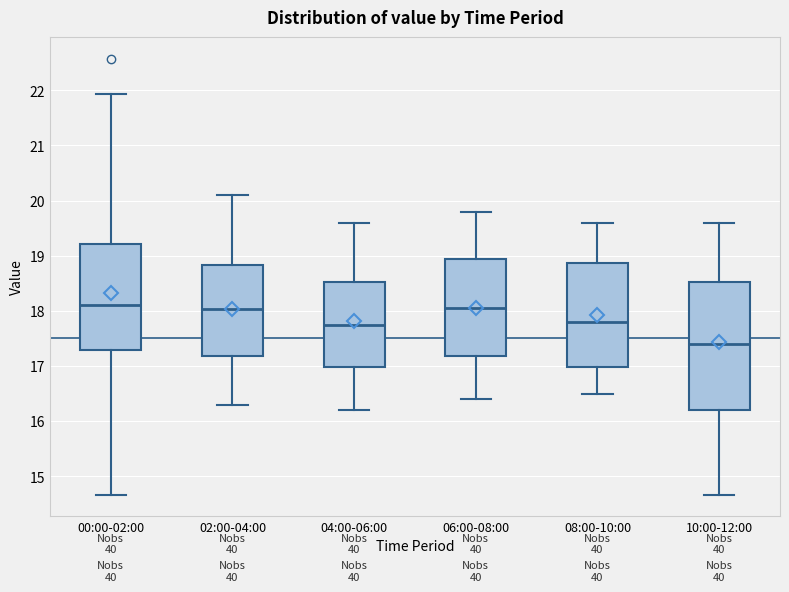

Reading left to right, read every box against the y-axis: the position of its median line, the range the box covers, and the ends of its whiskers. The values are not printed on the chart, so give them approximately, as read against the axis.

00:00-02:00: median 18.1, box 17.3 to 19.2, whiskers 14.7 to 21.9
02:00-04:00: median 18.0, box 17.2 to 18.8, whiskers 16.3 to 20.1
04:00-06:00: median 17.8, box 17.0 to 18.5, whiskers 16.2 to 19.6
06:00-08:00: median 18.1, box 17.2 to 19.0, whiskers 16.4 to 19.8
08:00-10:00: median 17.8, box 17.0 to 18.9, whiskers 16.5 to 19.6
10:00-12:00: median 17.4, box 16.2 to 18.5, whiskers 14.7 to 19.6